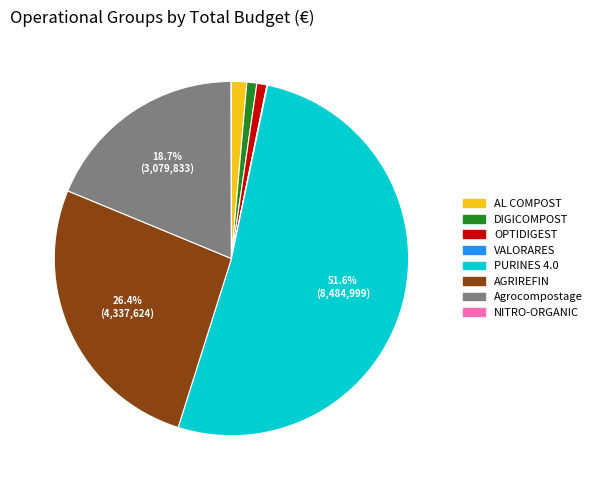

Which has a higher value, AGRIREFIN or PURINES 4.0?

PURINES 4.0